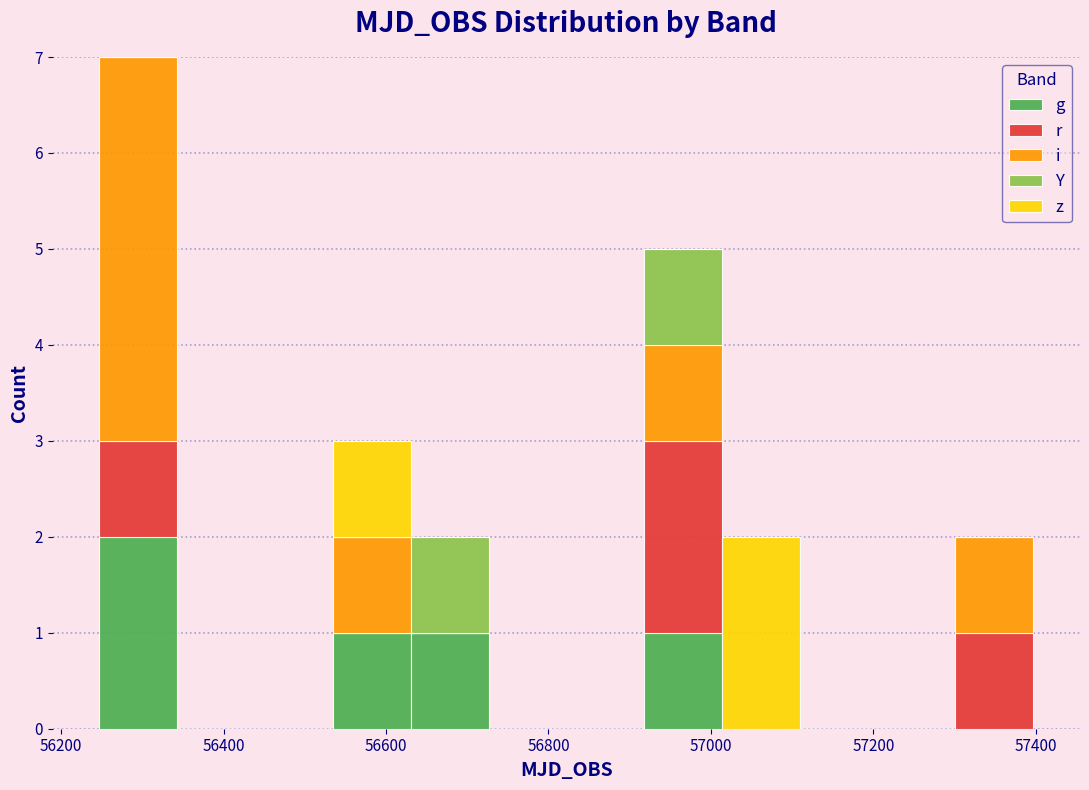

Reading left to right, list every stacked bar in this chart as the range it spans on the x-axis followed by its total height. Neither the bar edges nor the heights are printed on the chart, so give them approximately, as read against the axes.

56240 to 56340: 7
56340 to 56440: 0
56440 to 56540: 0
56540 to 56640: 3
56640 to 56720: 2
56720 to 56820: 0
56820 to 56920: 0
56920 to 57020: 5
57020 to 57100: 2
57100 to 57200: 0
57200 to 57300: 0
57300 to 57400: 2